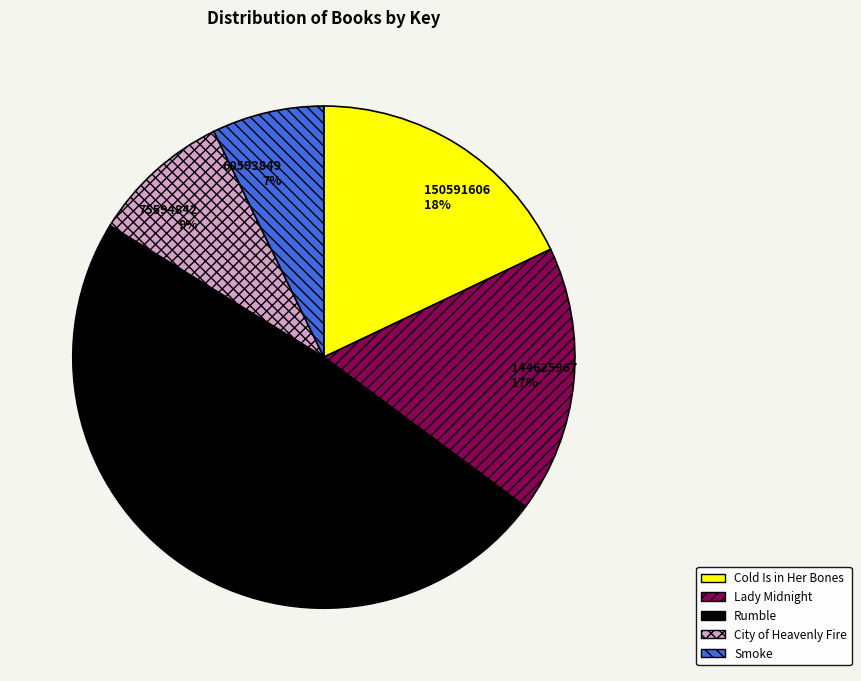

Is Rumble the majority of the pie?

No